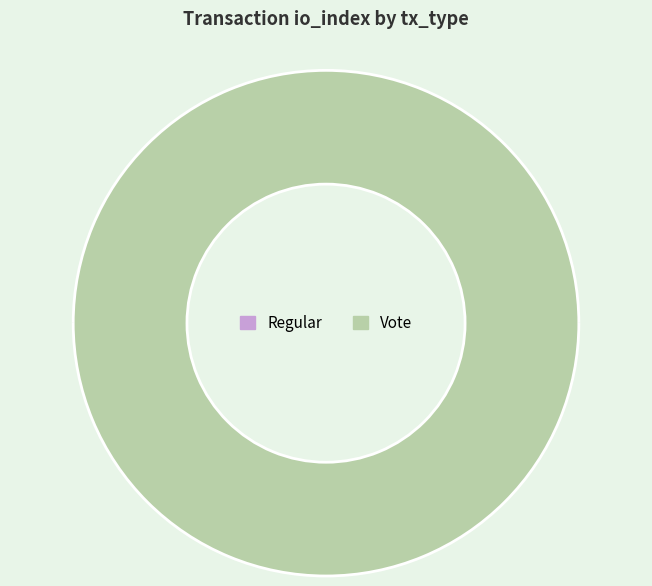

Combined, do Vote and Regular account for over 50%?

Yes